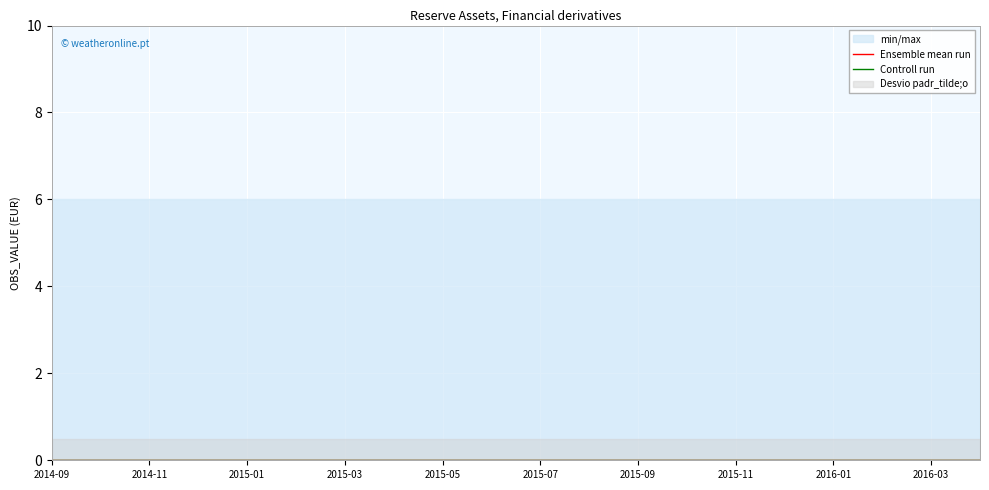

True or false: DECIMALS and UNIT_MULT intersect in this chart.

False